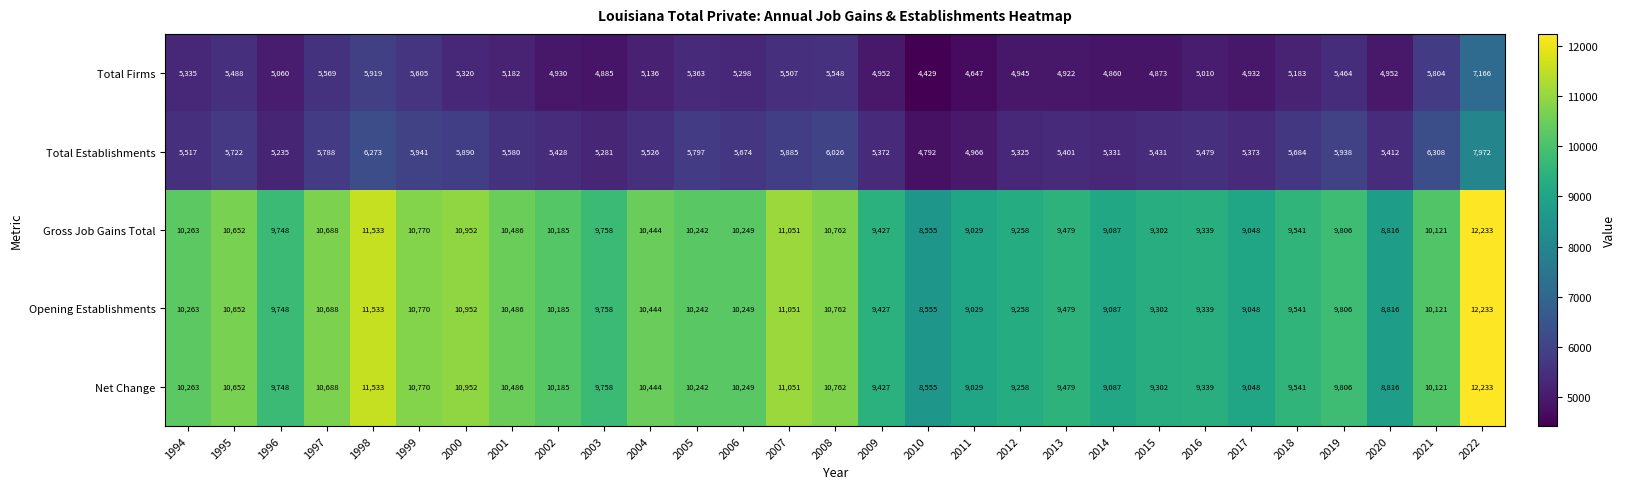

At how many categories does at least one series exceed 7513?

29